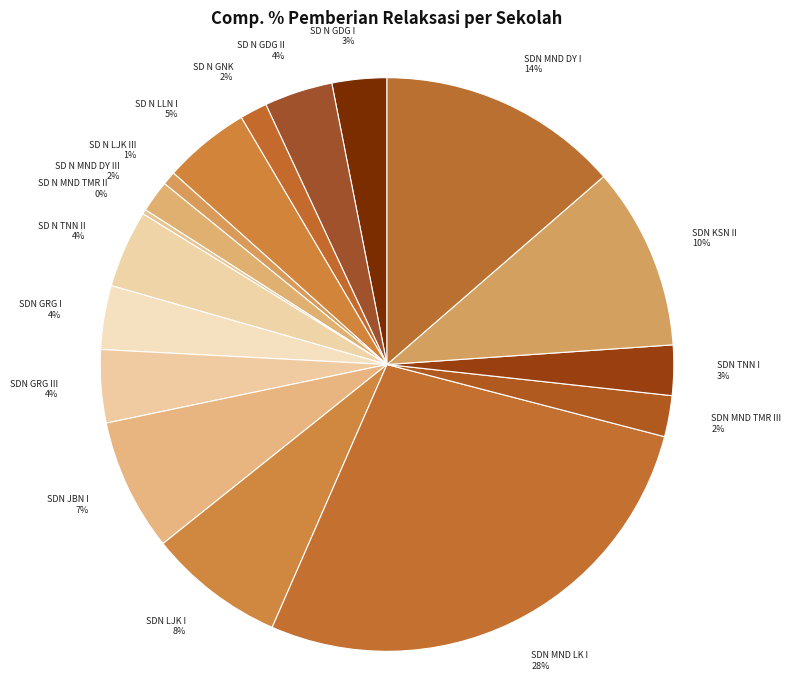

What is the largest slice in the pie chart?

SDN MND LK I